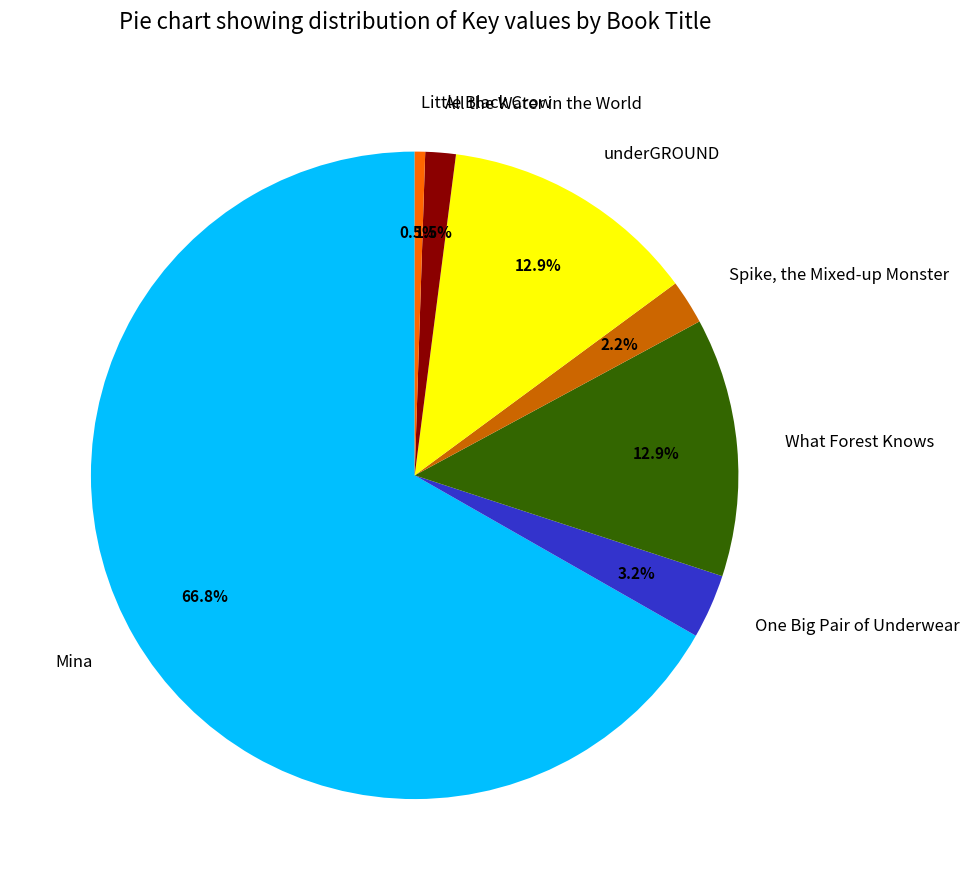

Between All the Water in the World and Spike, the Mixed-up Monster, which is larger?

Spike, the Mixed-up Monster